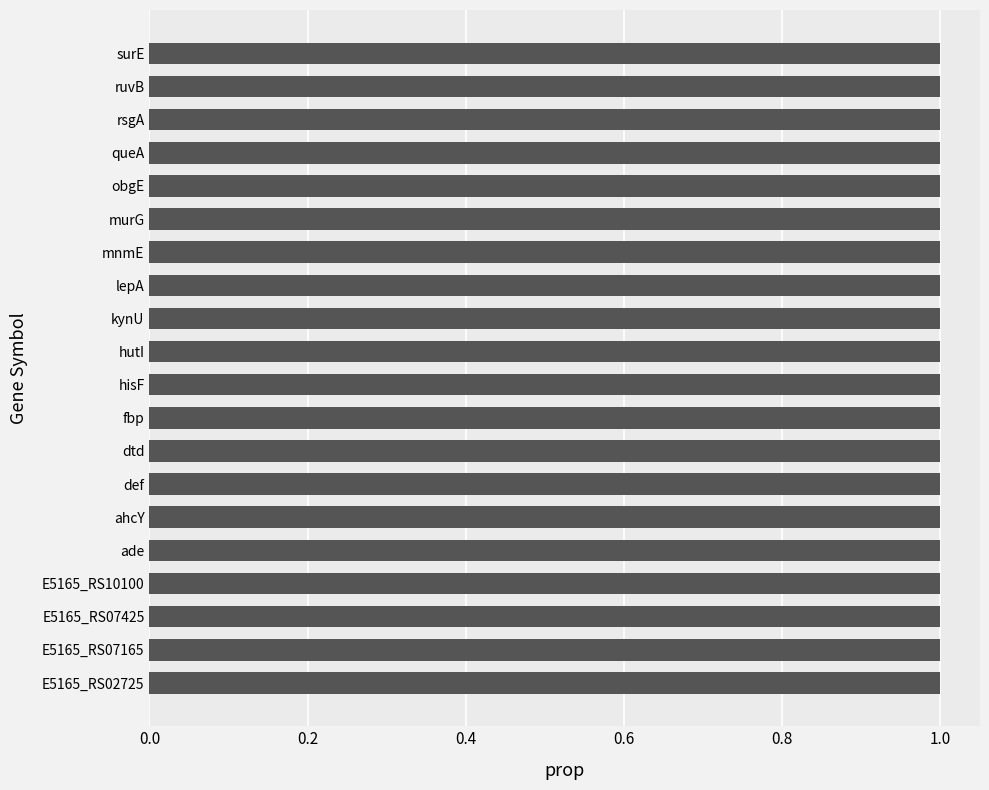

What is the approximate value at lepA?

1.0